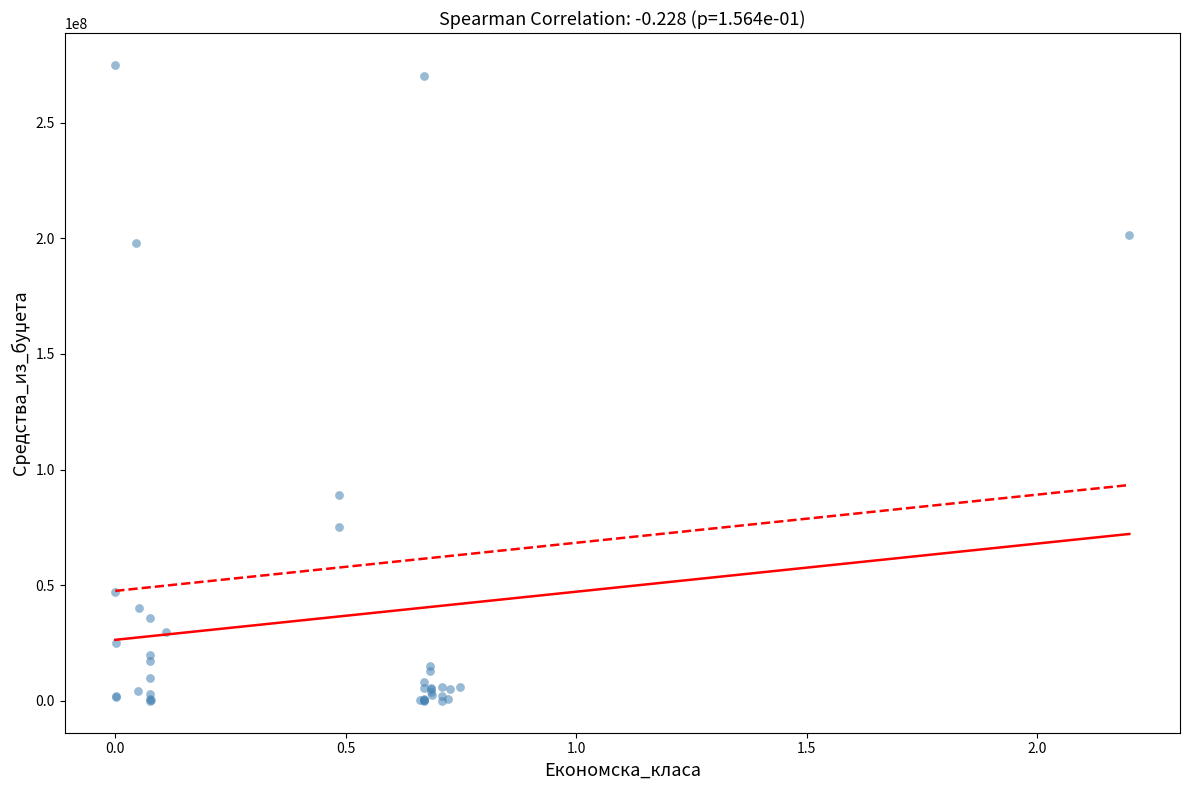

What Y value in the scatter plot is closest to 137500000?

88815000